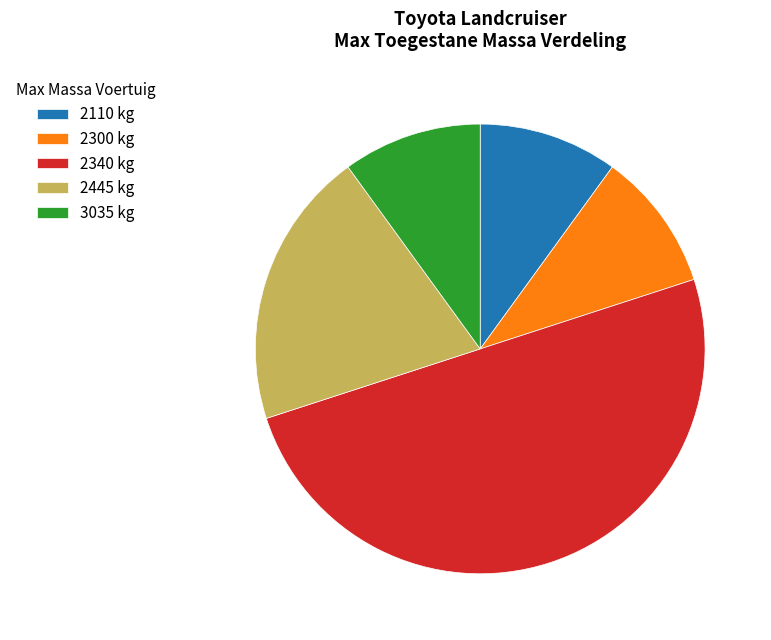

What is the majority slice?

2340 kg